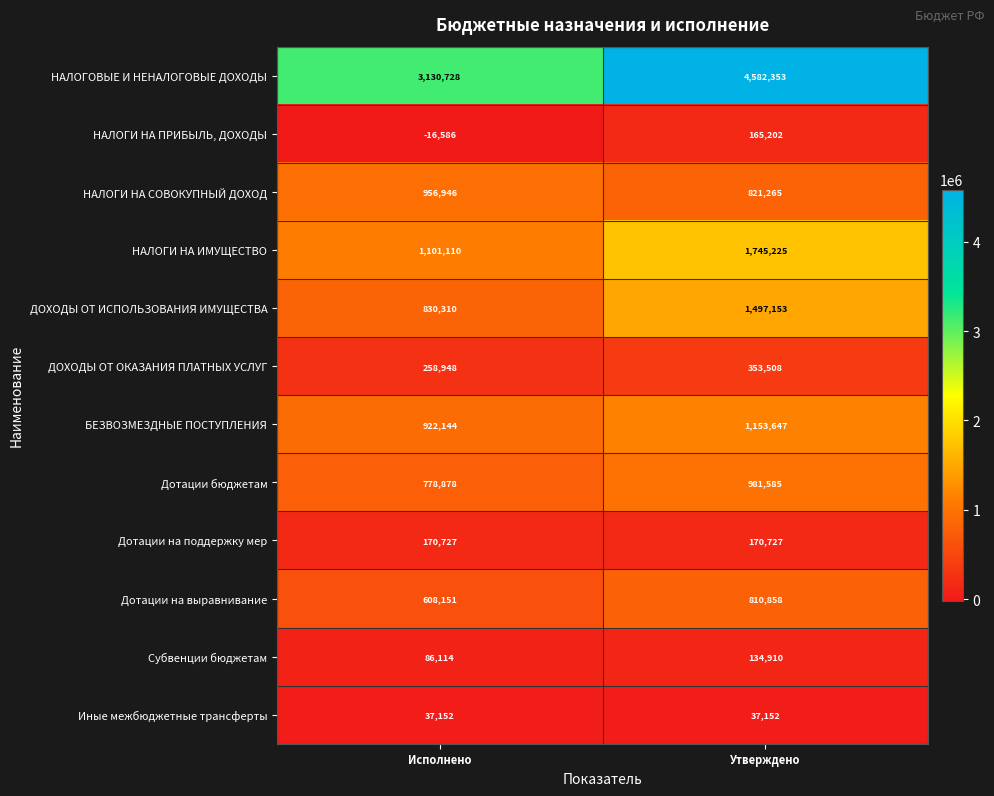

How many series are shown in this chart?

12